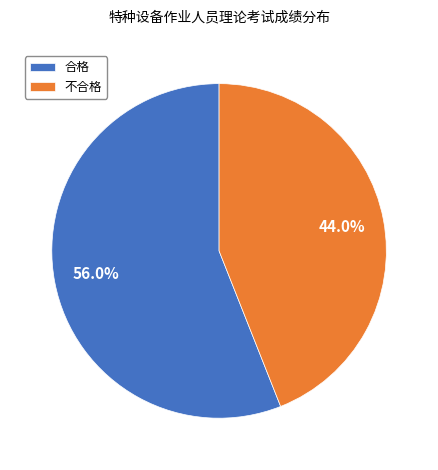

How many slices are in this pie chart?

2